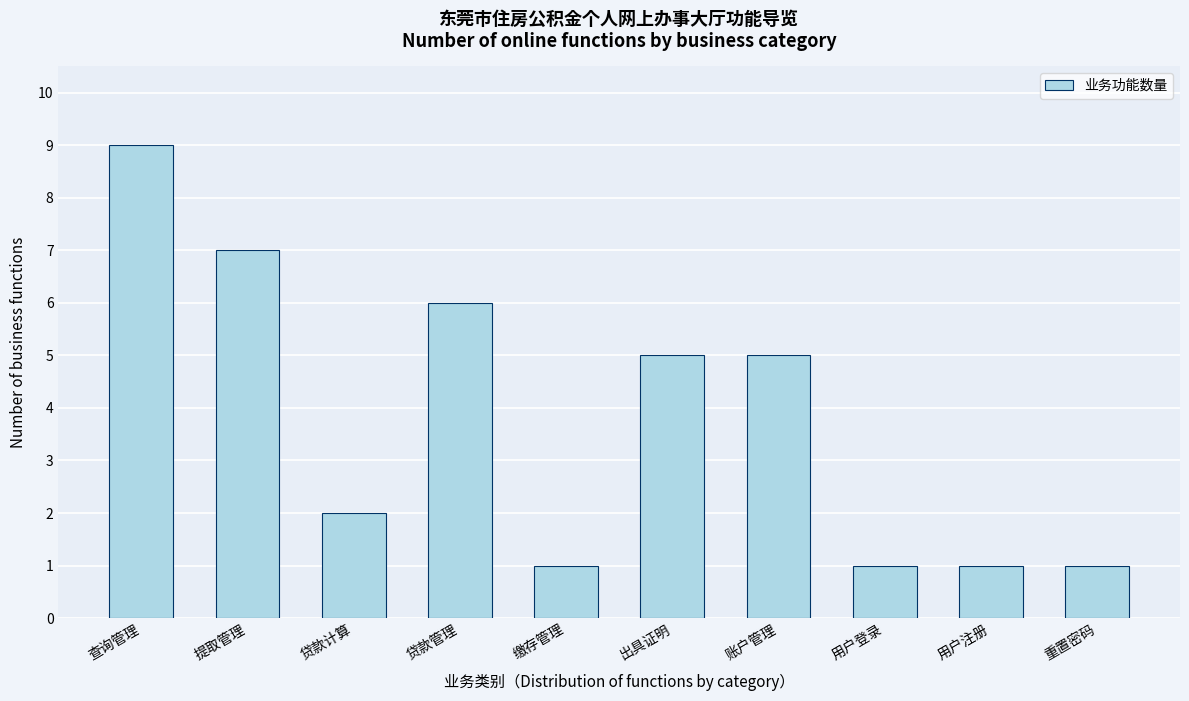

Reading left to right, extract all data points from this chart.

查询管理=9	提取管理=7	贷款计算=2	贷款管理=6	缴存管理=1	出具证明=5	账户管理=5	用户登录=1	用户注册=1	重置密码=1